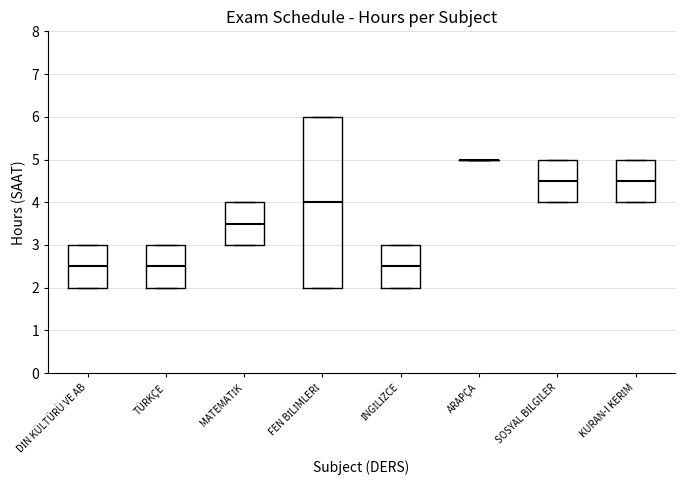

Reading left to right, transcribe this box plot: for each box, give where its median line is, the range the box spans, and where its two whiskers end, as read against the y-axis. The values are not printed on the chart, so give them approximately, as read against the axis.

DİN KÜLTÜRÜ VE AB: median 2.5, box 2.0 to 3.0, whiskers 2.0 to 3.0
TÜRKÇE: median 2.5, box 2.0 to 3.0, whiskers 2.0 to 3.0
MATEMATİK: median 3.5, box 3.0 to 4.0, whiskers 3.0 to 4.0
FEN BİLİMLERİ: median 4.0, box 2.0 to 6.0, whiskers 2.0 to 6.0
İNGİLİZCE: median 2.5, box 2.0 to 3.0, whiskers 2.0 to 3.0
ARAPÇA: box collapsed to a line at 5.0, whiskers 5.0 to 5.0
SOSYAL BİLGİLER: median 4.5, box 4.0 to 5.0, whiskers 4.0 to 5.0
KURAN-I KERİM: median 4.5, box 4.0 to 5.0, whiskers 4.0 to 5.0